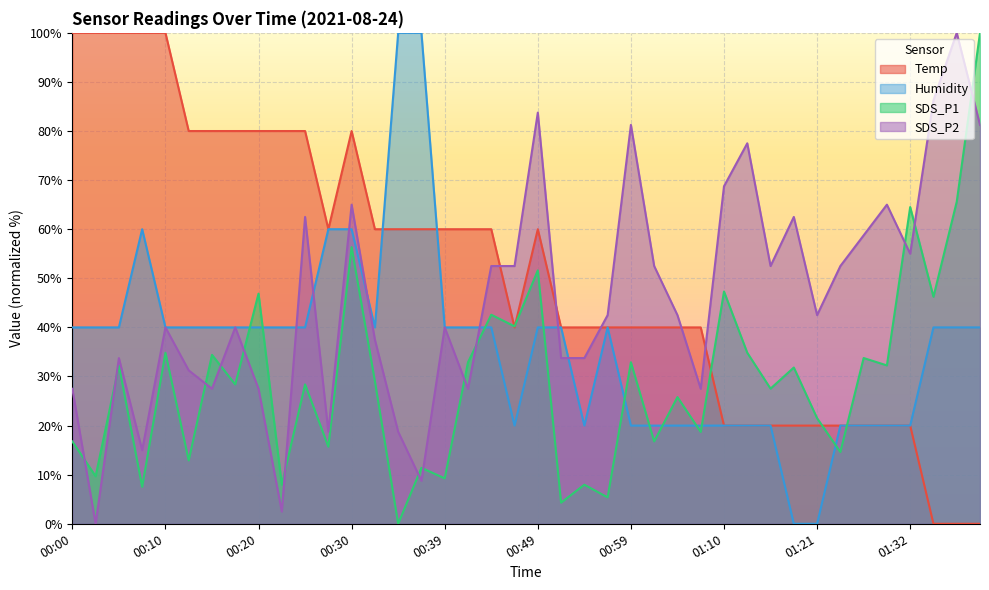

The value of Humidity at 00:08 is 60.0. True or false?

True